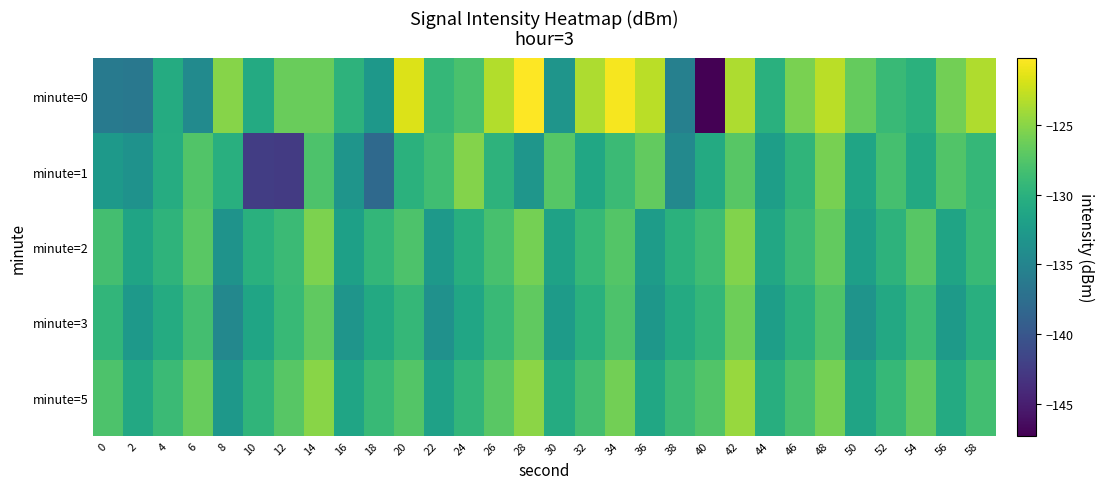

Which series has the widest spread of values?

minute=0